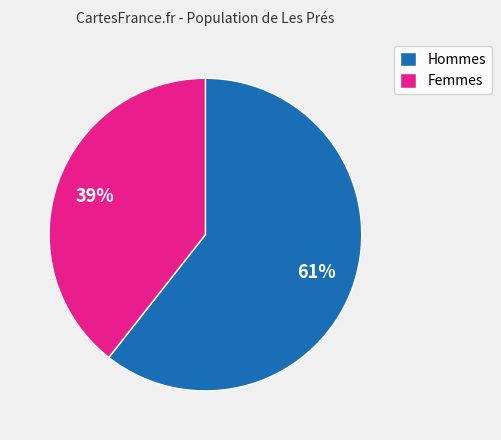

Between Hommes and Femmes, which is larger?

Hommes